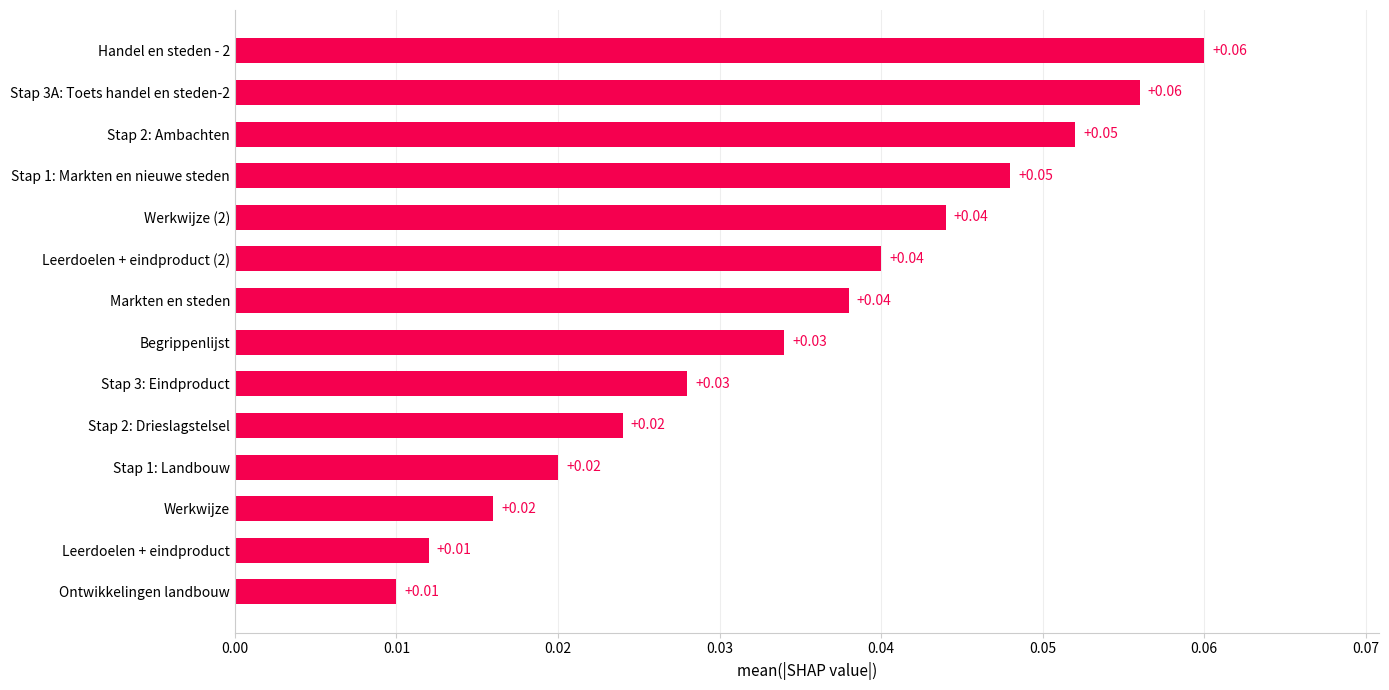

What is the sum of all values?

0.5